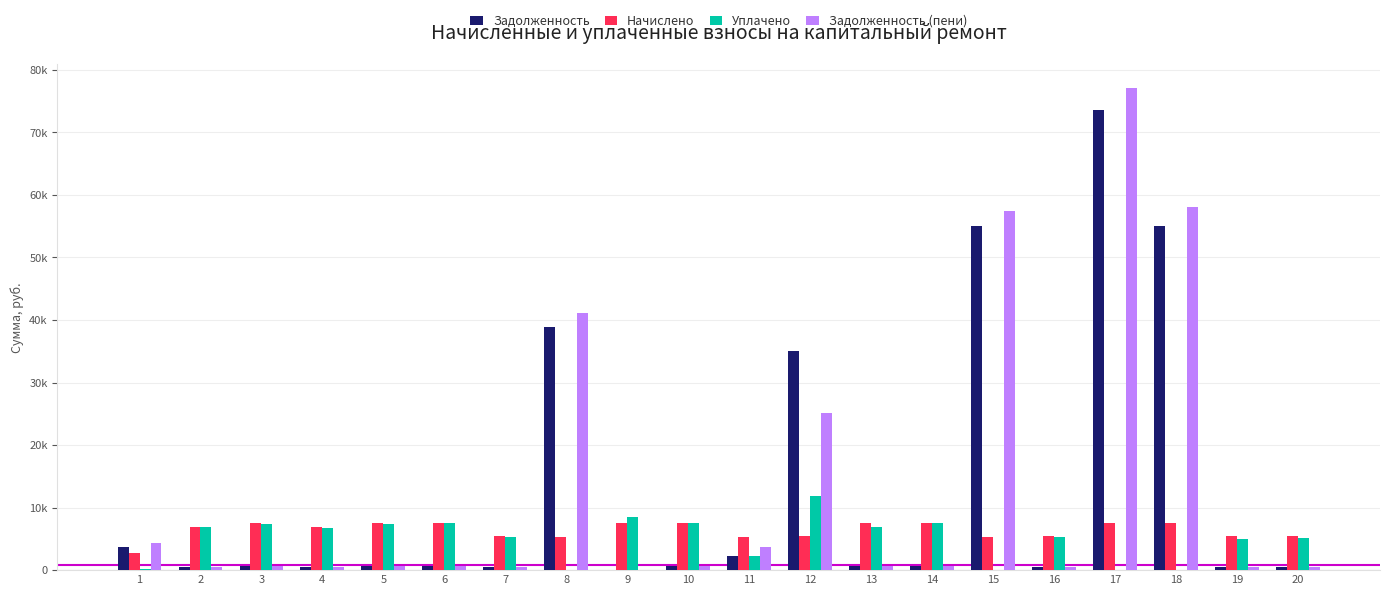

Does the chart contain stacked bars?

No